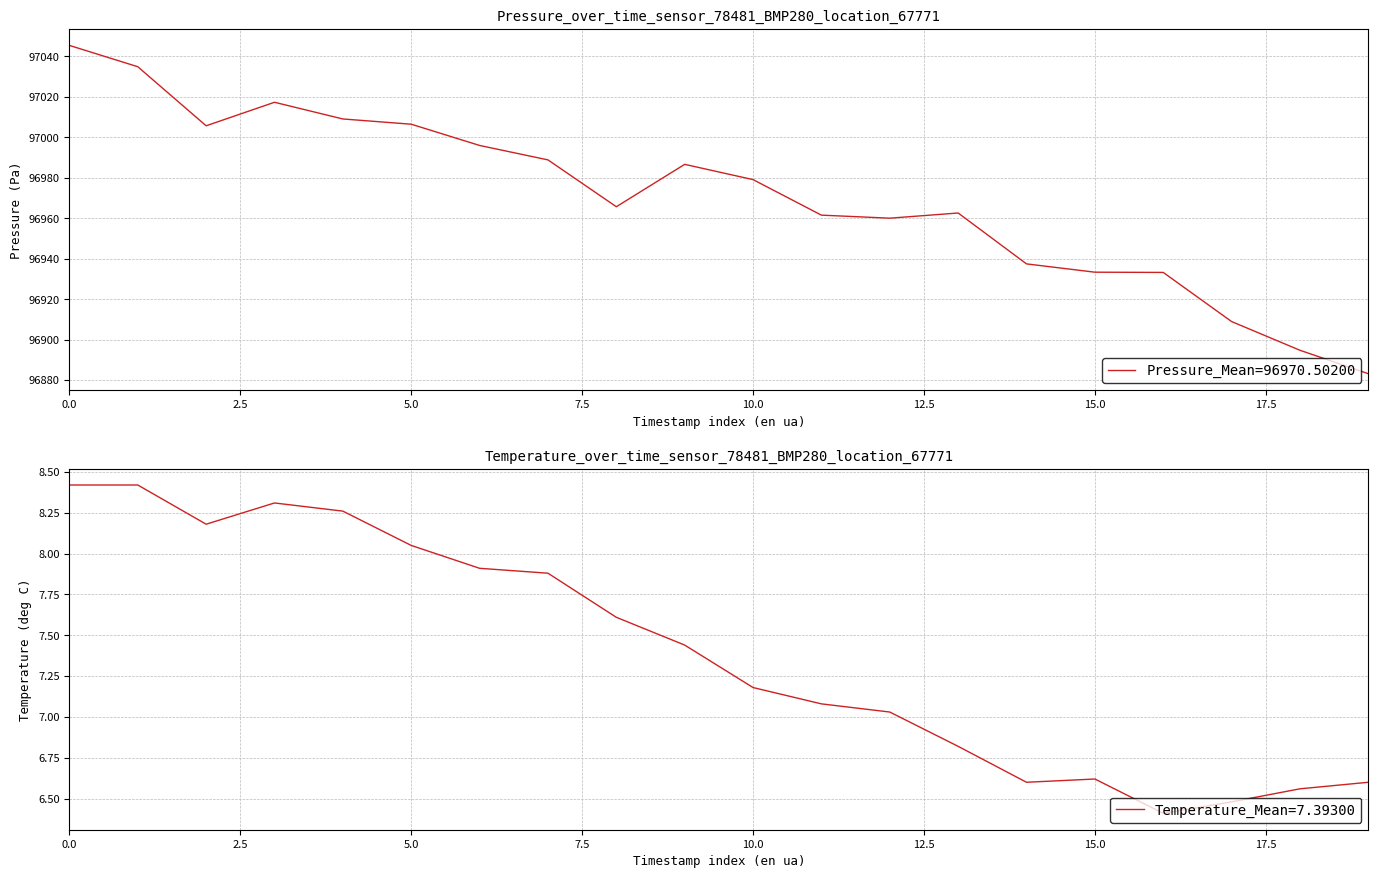

The Temperature_Mean=7.39300 series shows 14.4 at 0.0. True or false?

False